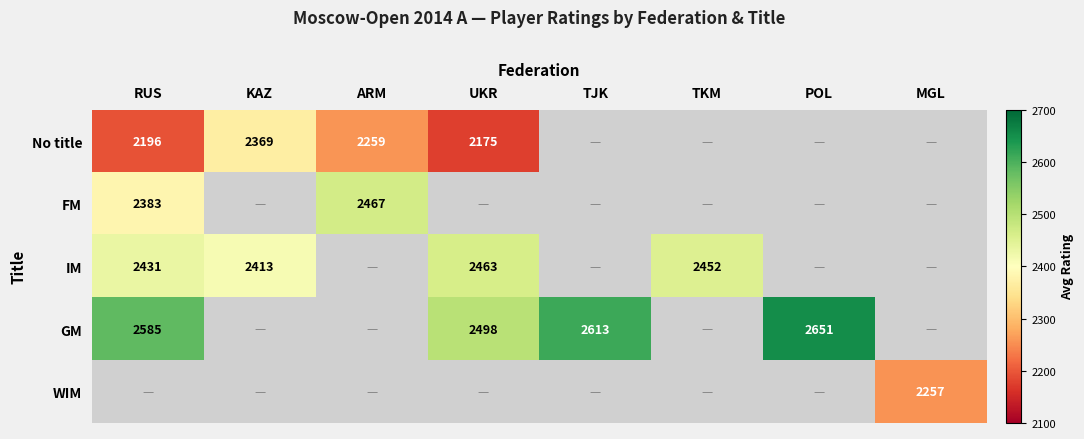

The WIM series shows 3722 at MGL. True or false?

False